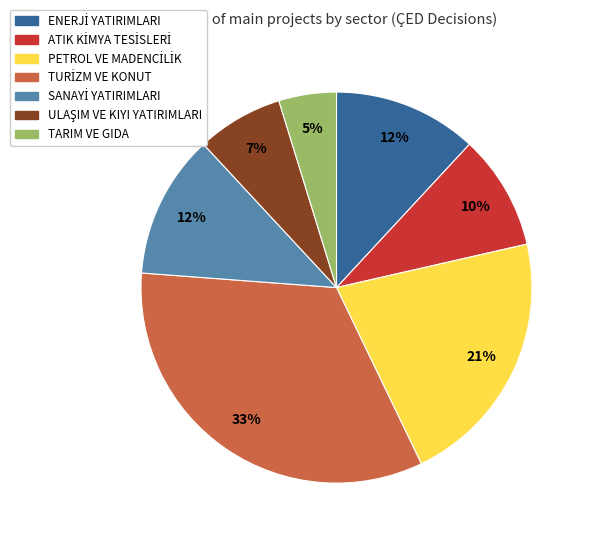

How many slices are in this pie chart?

7